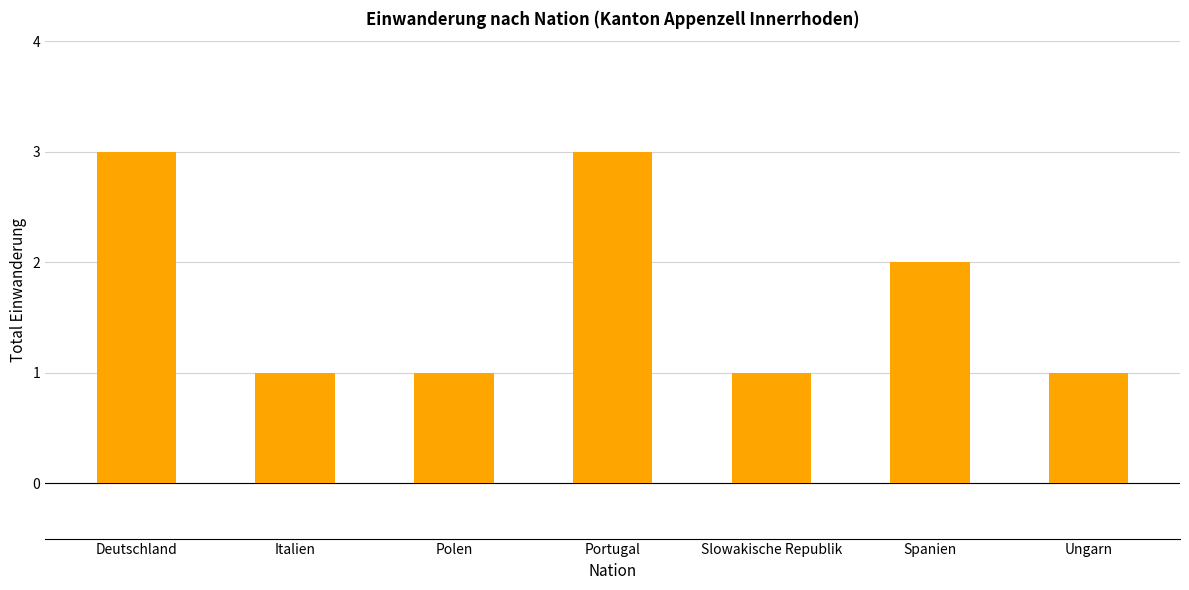

What is the minimum value shown in the chart?

1